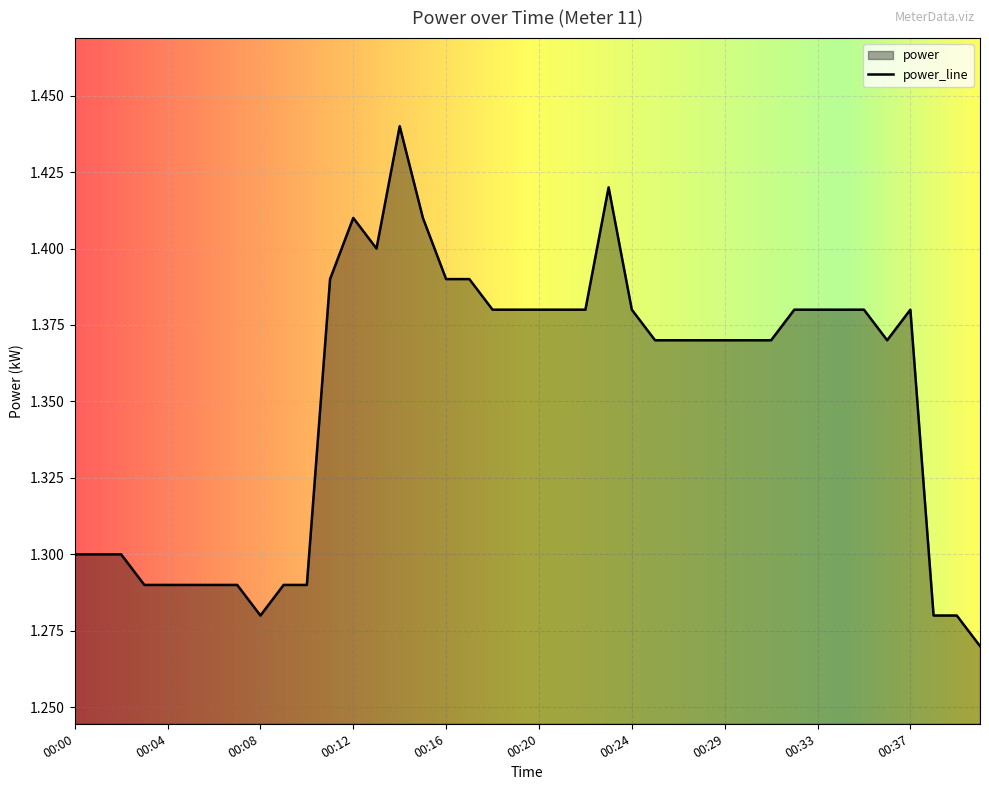

True or false: the data shows 1.9 at 00:15.

False